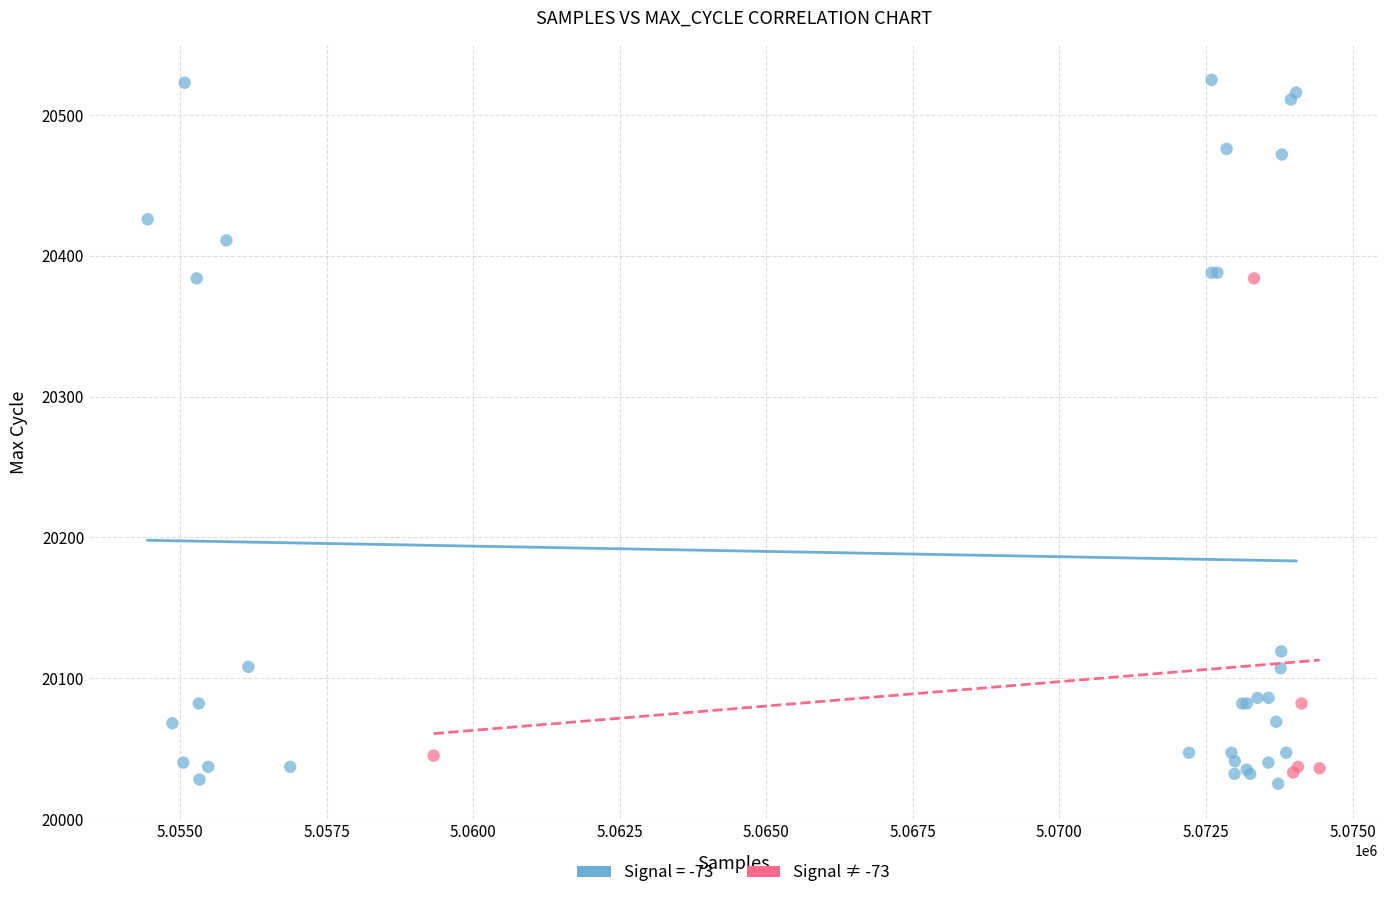

Which series has the widest spread of Y values?

Signal = -73